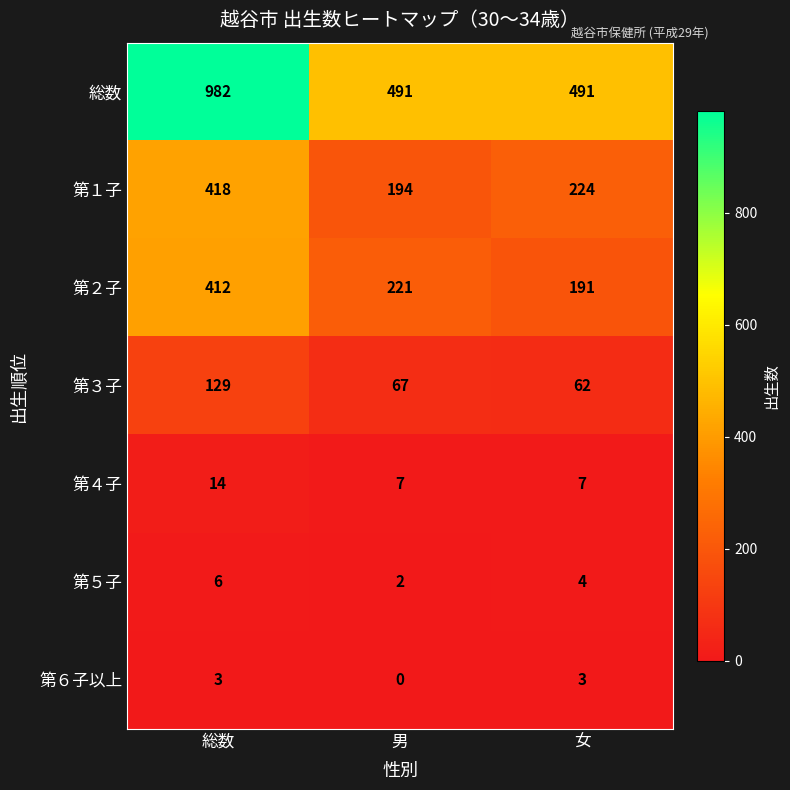

Reading left to right, extract all data points from this chart.

総数: 982	491	491
第１子: 418	194	224
第２子: 412	221	191
第３子: 129	67	62
第４子: 14	7	7
第５子: 6	2	4
第６子以上: 3	0	3